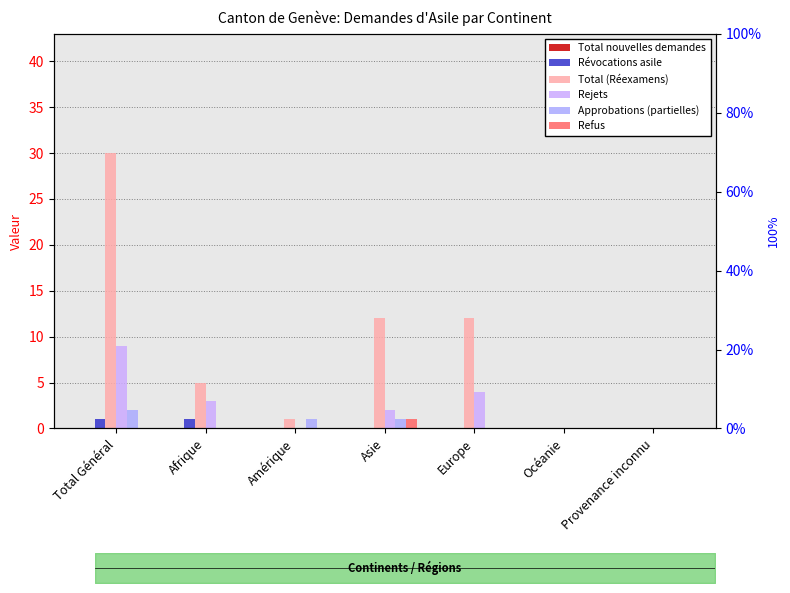

How many groups of bars are there?

7